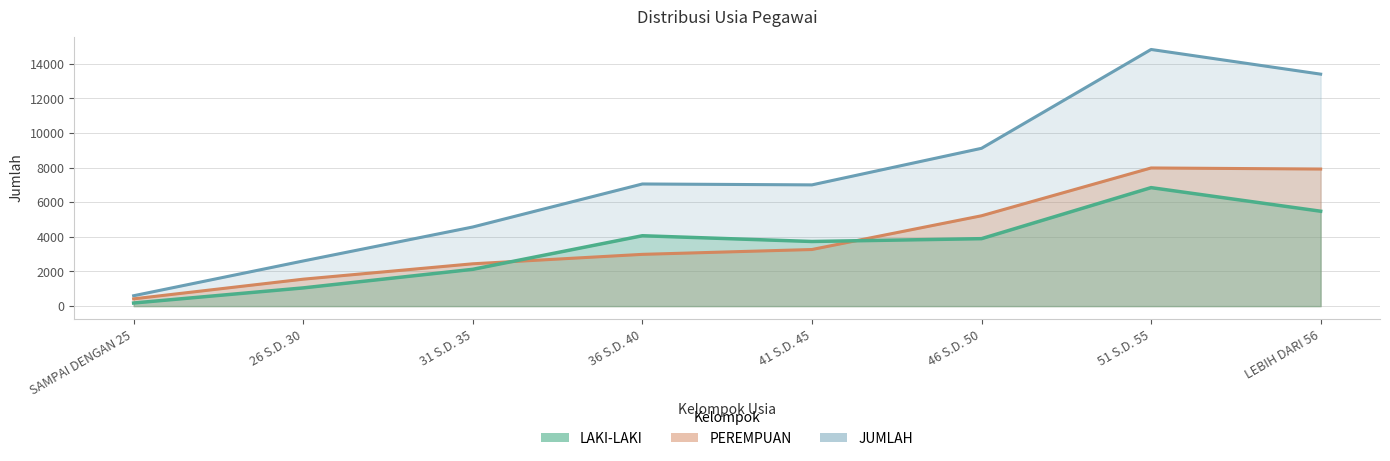

What is the sum of all LAKI-LAKI values?

27377